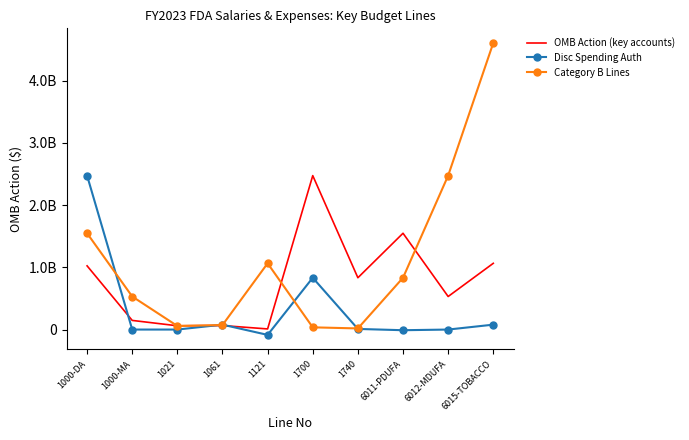

What is the label of the 10th point from the right?

1000-DA